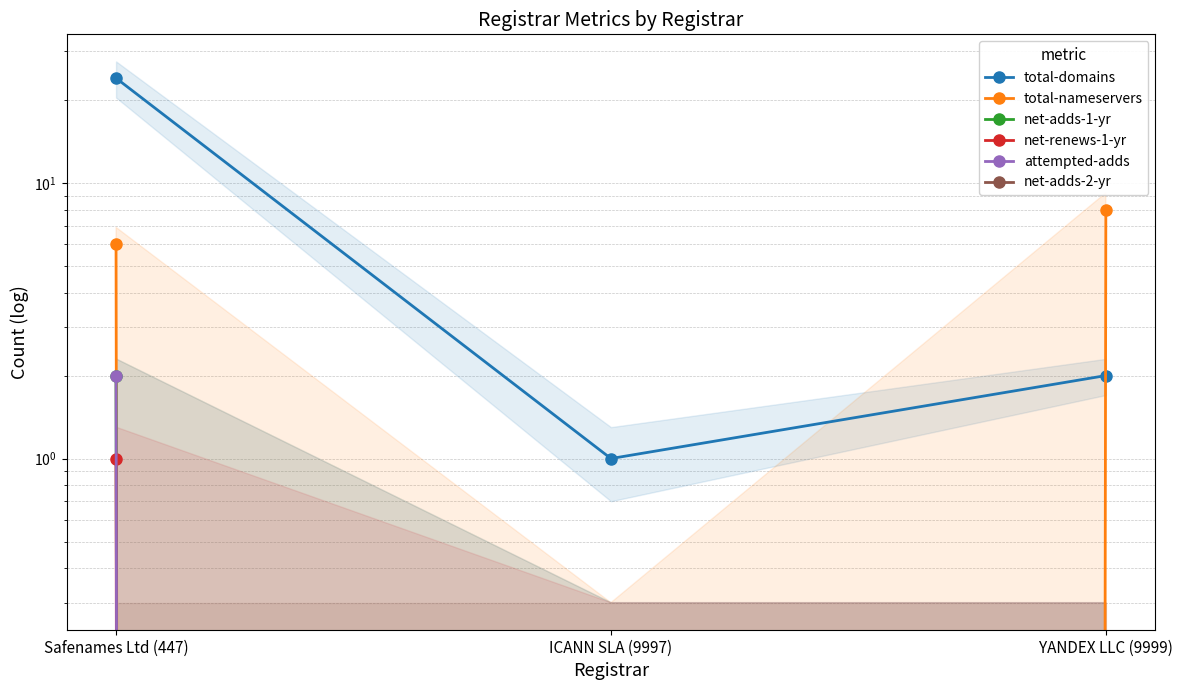

List the series in order of their peak value, highest first.

total-domains, total-nameservers, net-adds-1-yr, attempted-adds, net-renews-1-yr, net-adds-2-yr